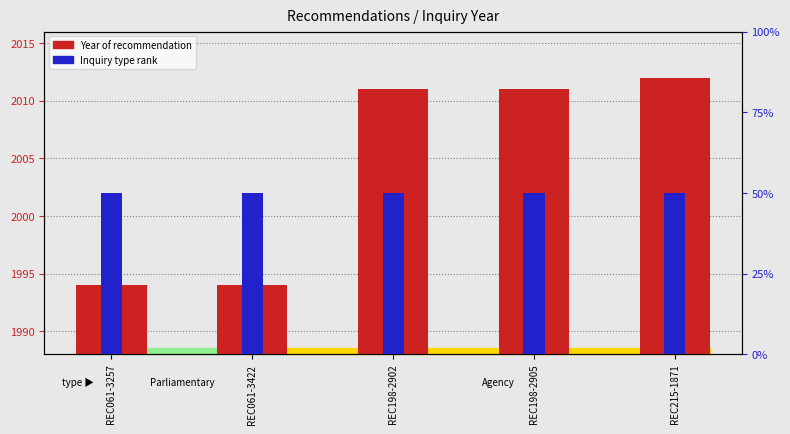

What is the average value of the Year of Recommendation series?

2004